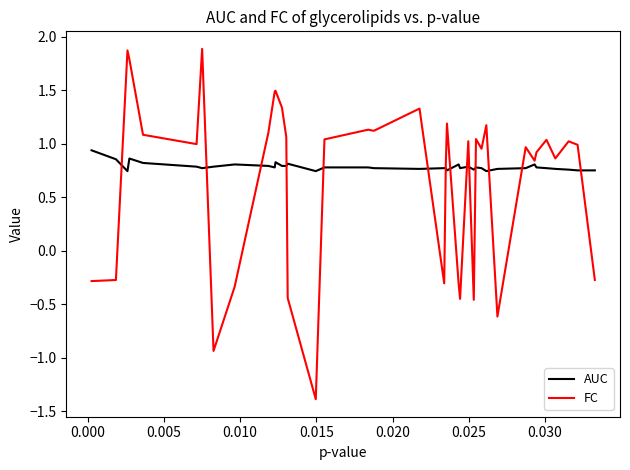

List the series in order of their peak value, lowest first.

AUC, FC